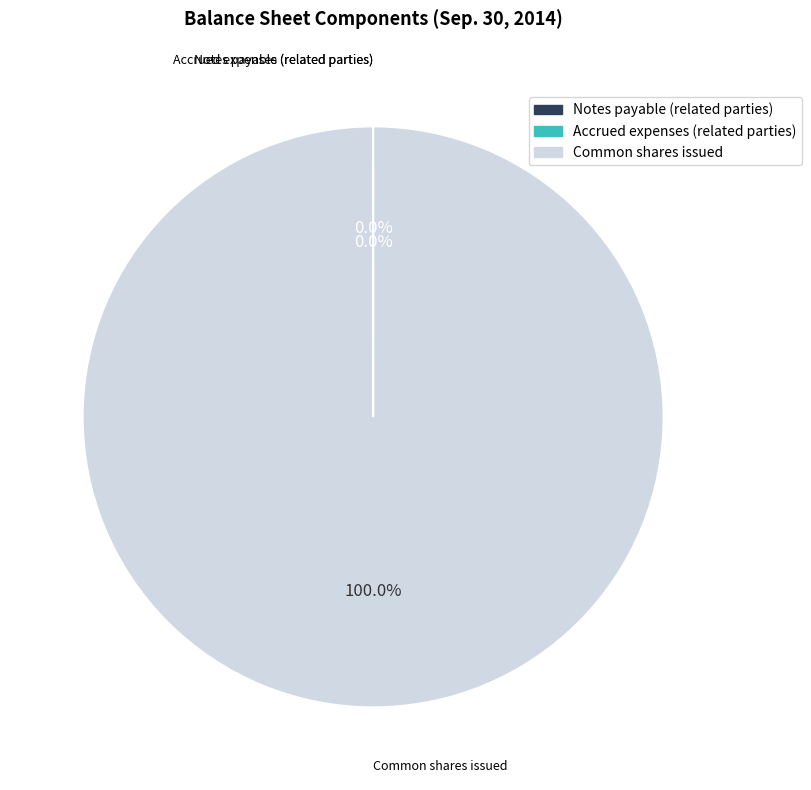

Which category has the biggest portion of the pie?

Common shares issued